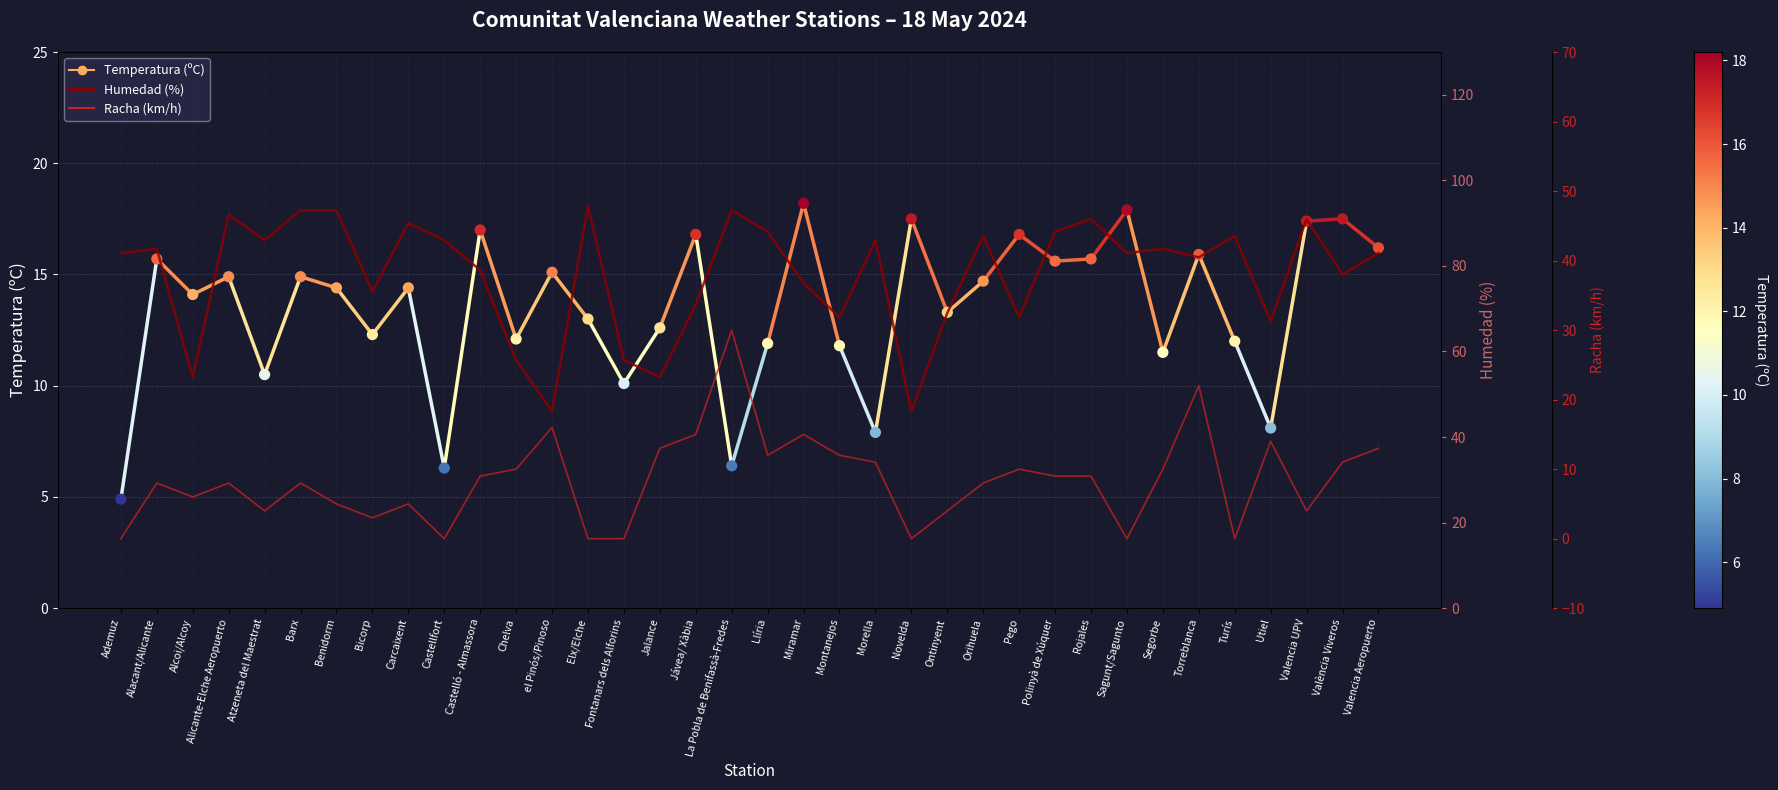

What are all the series names shown in the legend?

Temperatura (ºC), Humedad (%), Racha (km/h)